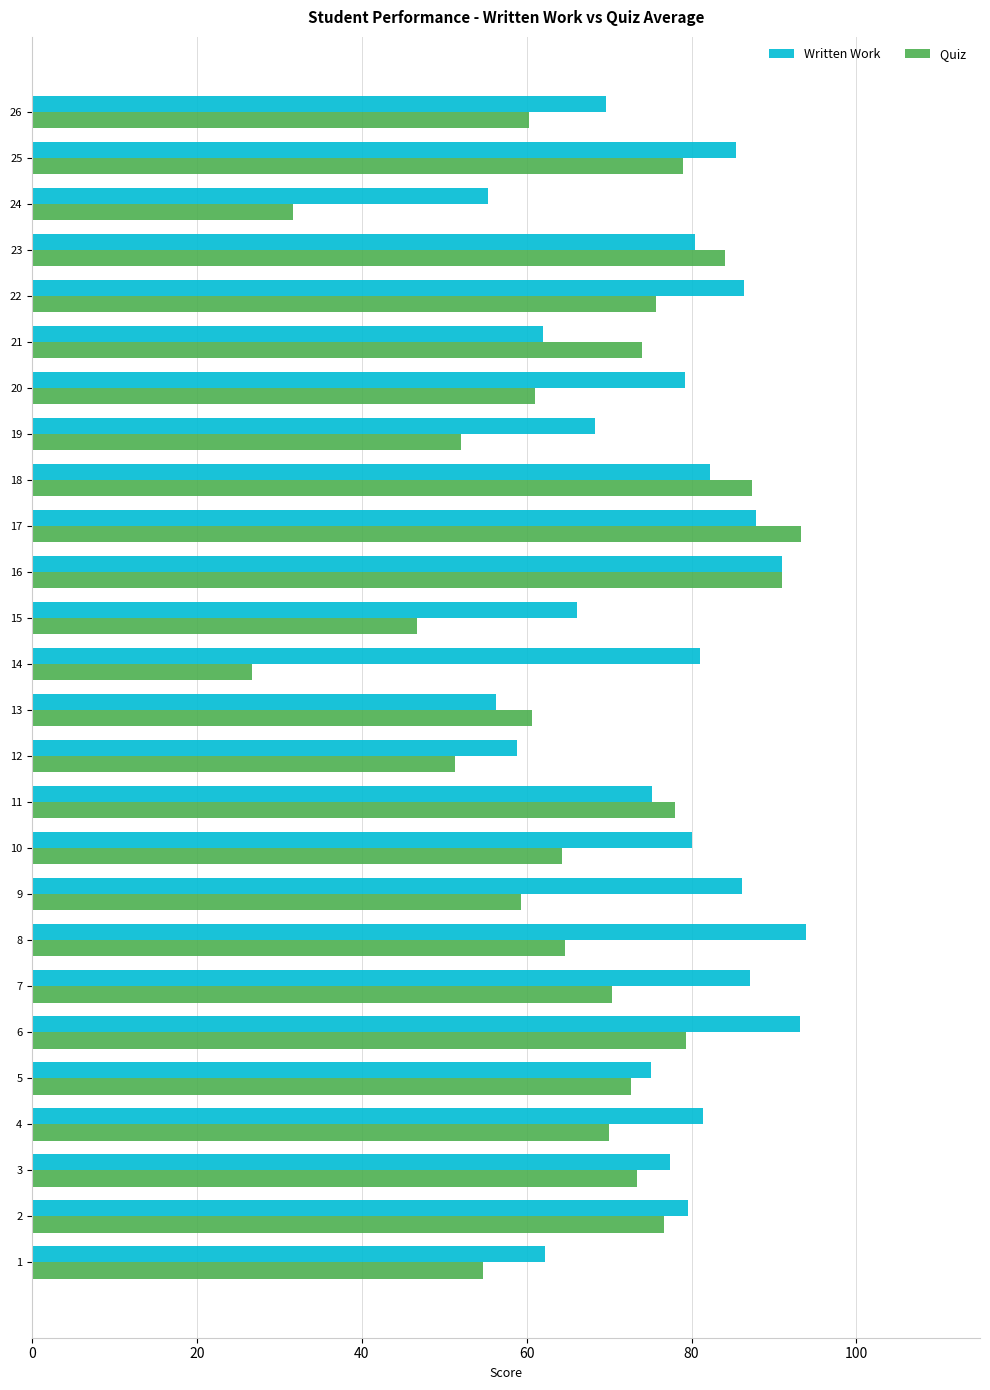

What is the total value across all series at 16?

182.0